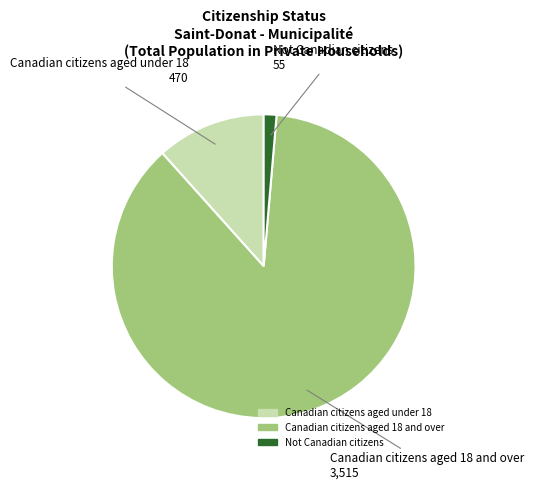

Which category has the biggest portion of the pie?

Canadian citizens aged 18 and over